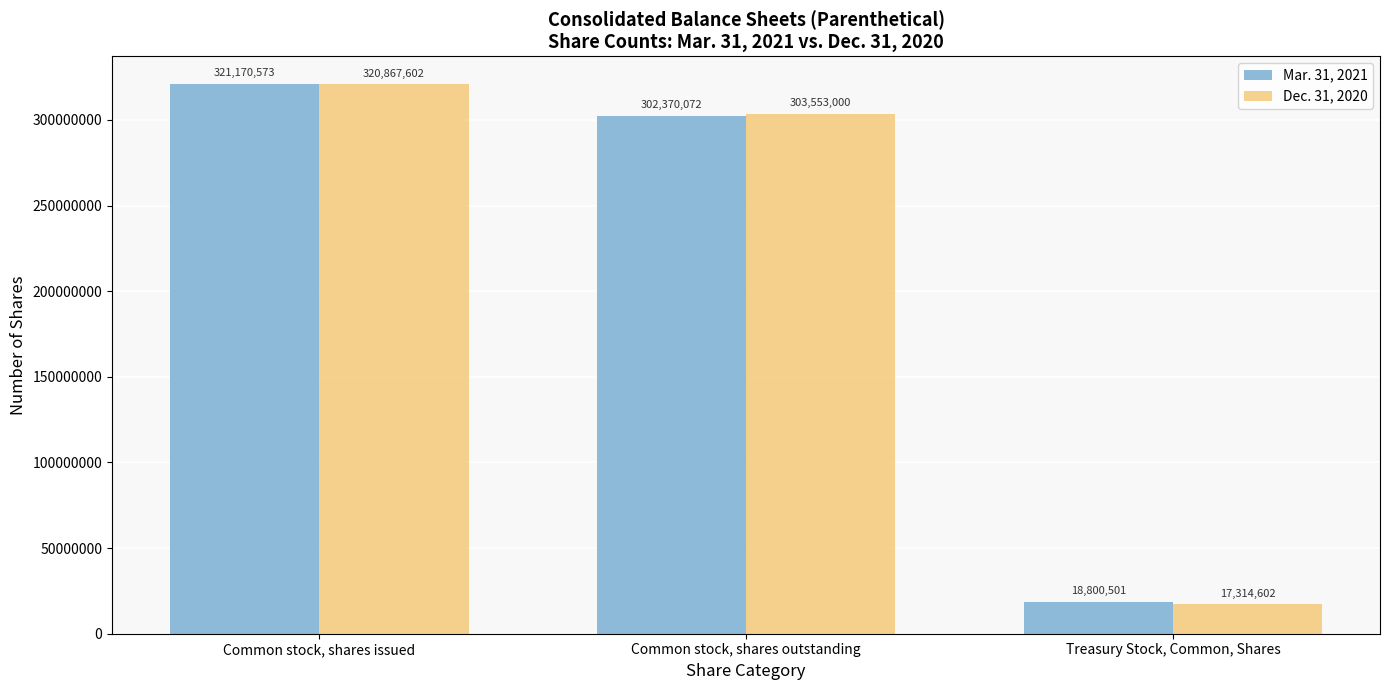

What are all the series names shown in the legend?

Mar. 31, 2021, Dec. 31, 2020